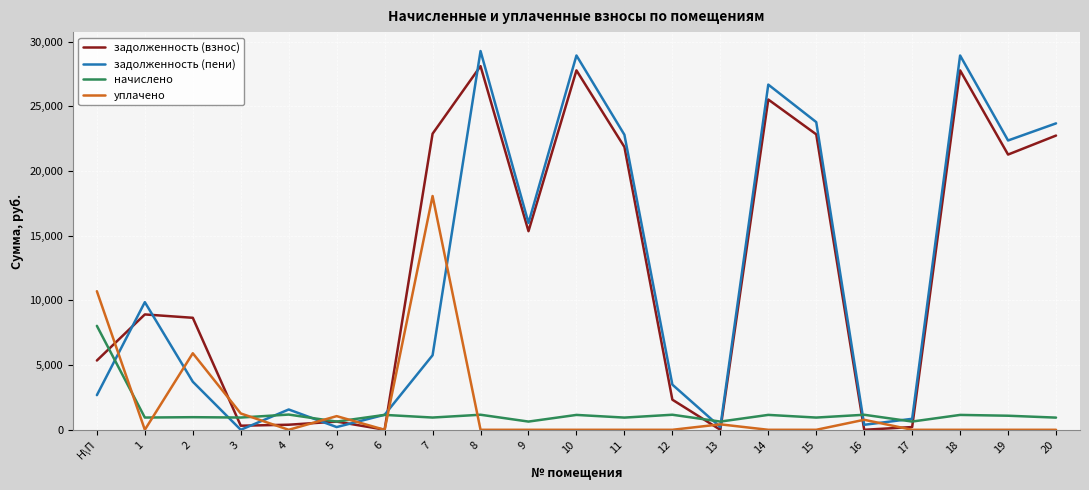

What is the maximum value shown in the chart?

29275.7